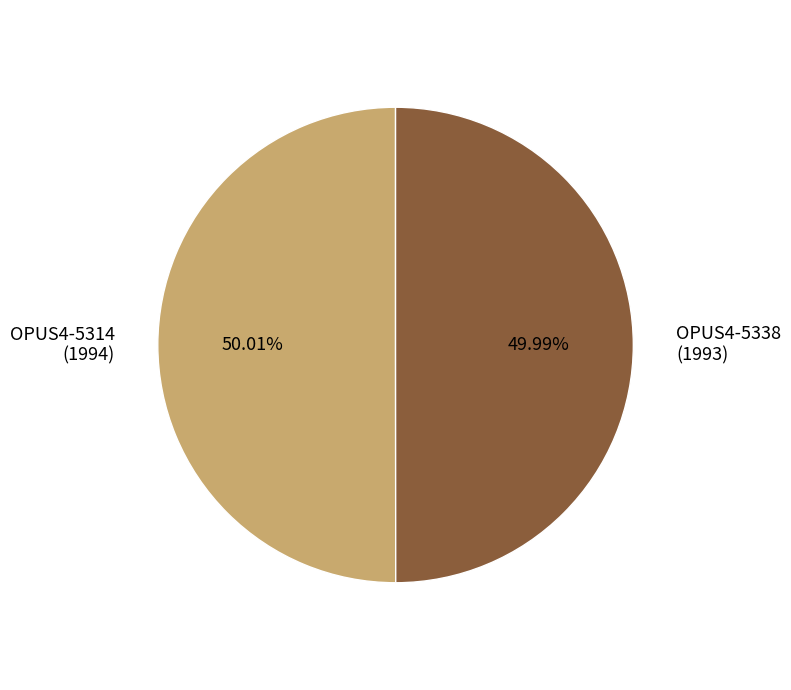

Is there any slice that represents more than half of the pie?

Yes